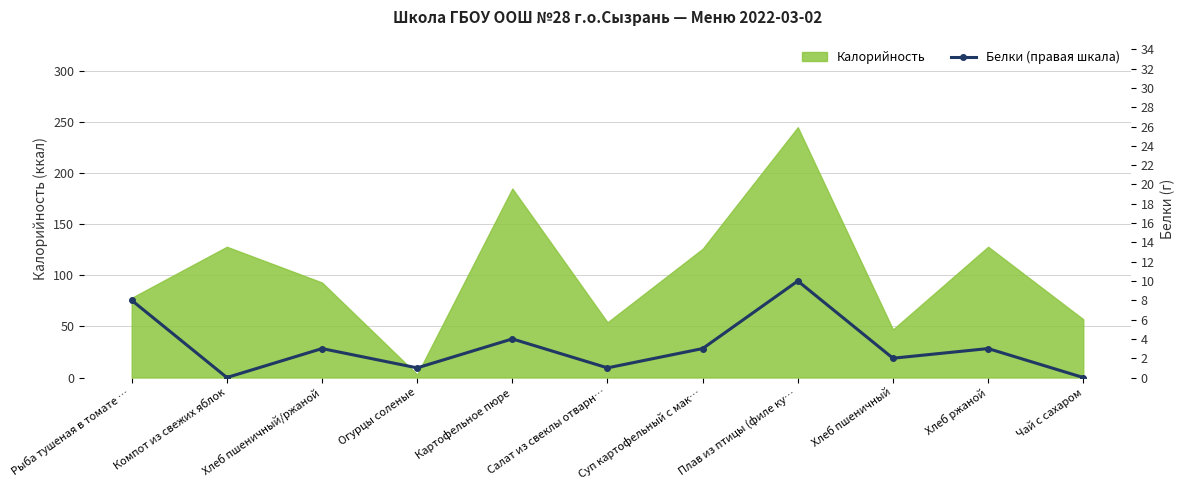

How many values are below 3?

5